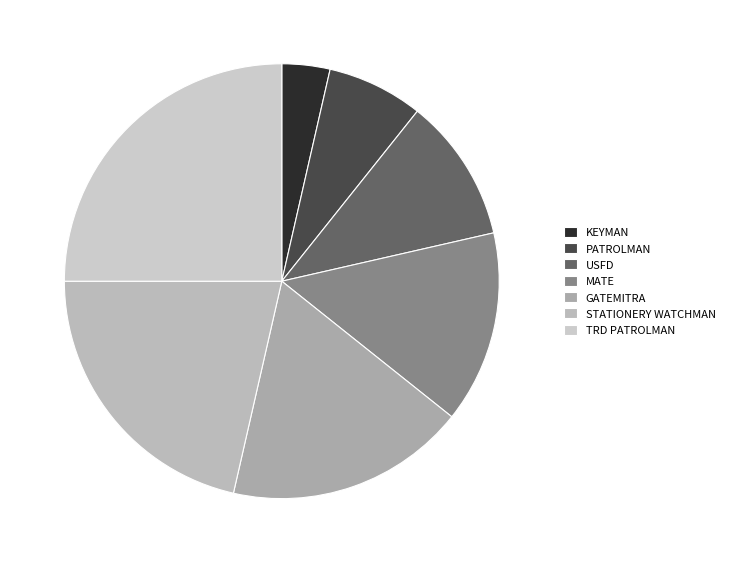

Is USFD the majority of the pie?

No